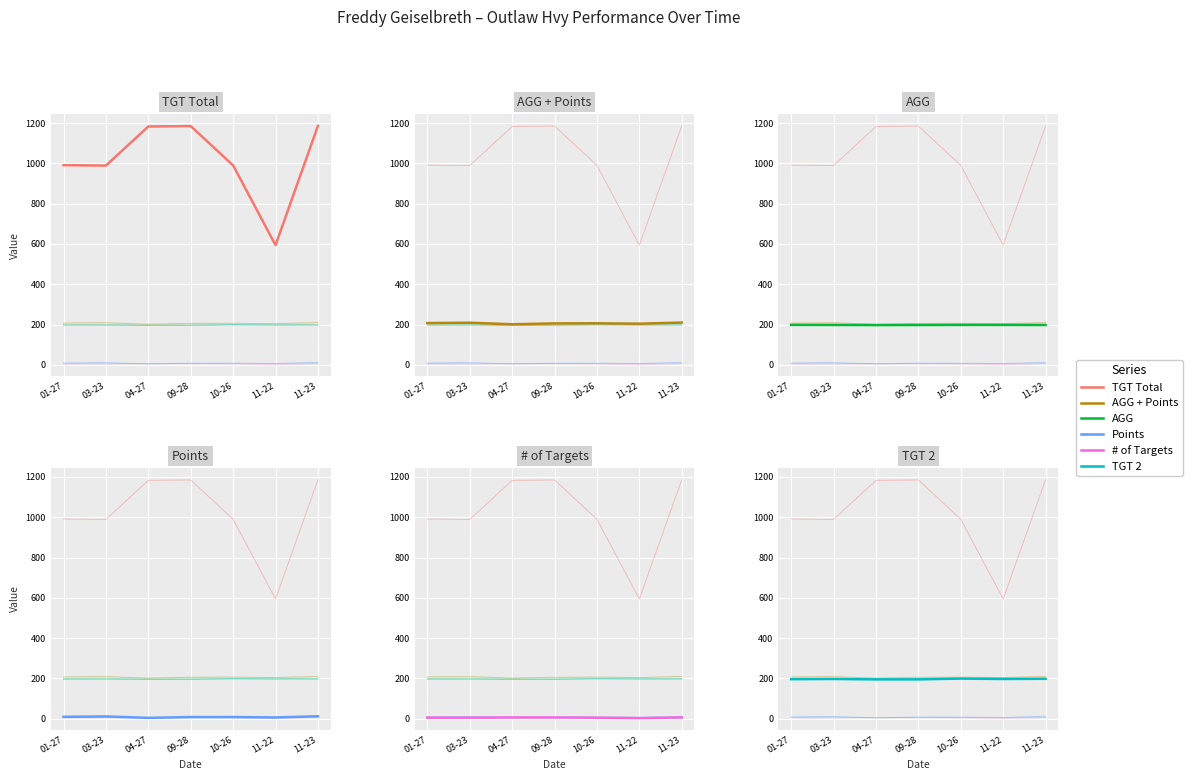

At which label is # of Targets closest to 4?

01-27